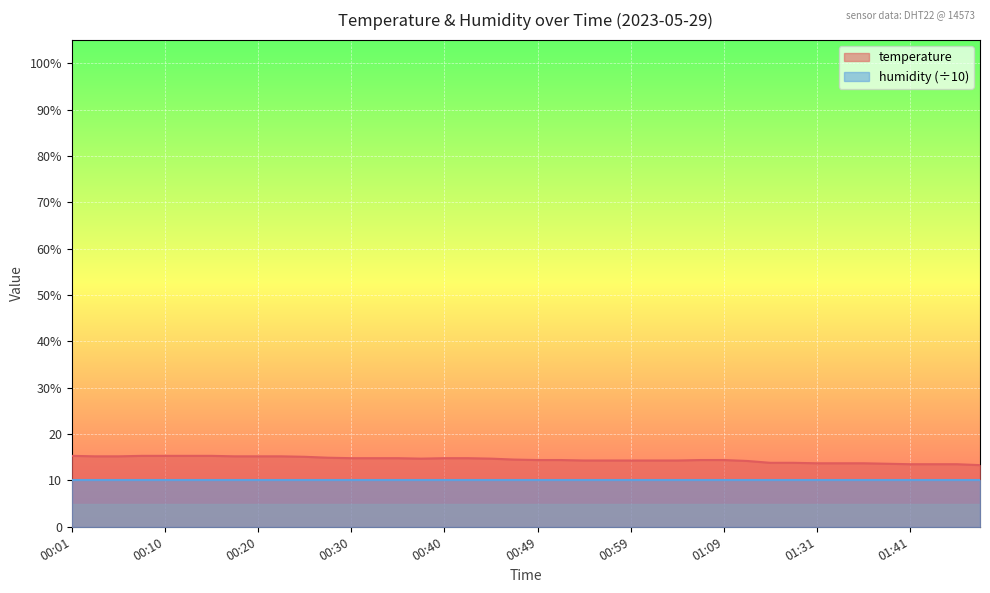

Reading left to right, transcribe all the data shown in this chart.

15.3	15.2	15.2	15.3	15.3	15.3	15.3	15.2	15.2	15.2	15.1	14.9	14.8	14.8	14.8	14.7	14.8	14.8	14.7	14.5	14.4	14.4	14.3	14.3	14.3	14.3	14.3	14.4	14.4	14.2	13.8	13.8	13.7	13.7	13.7	13.6	13.5	13.5	13.5	13.3